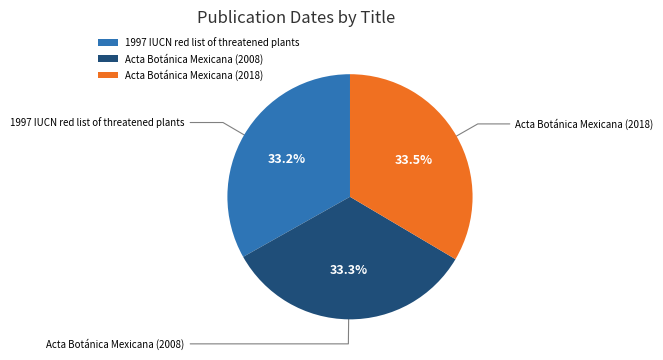

Approximately how many times larger is the value at Acta Botánica Mexicana (2018) compared to Acta Botánica Mexicana (2008)?

1.0